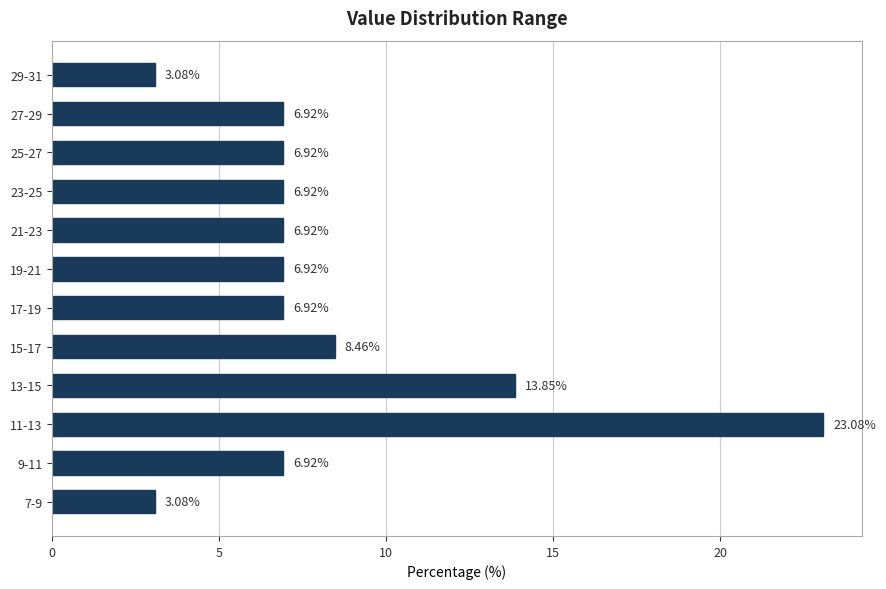

What is the difference between the second highest and minimum values?

10.8